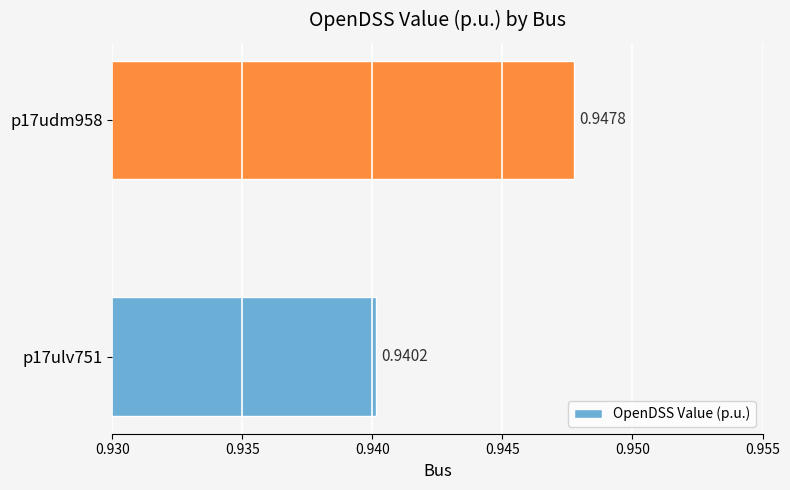

What is the sum of the values at p17ulv751 and p17udm958?

1.9